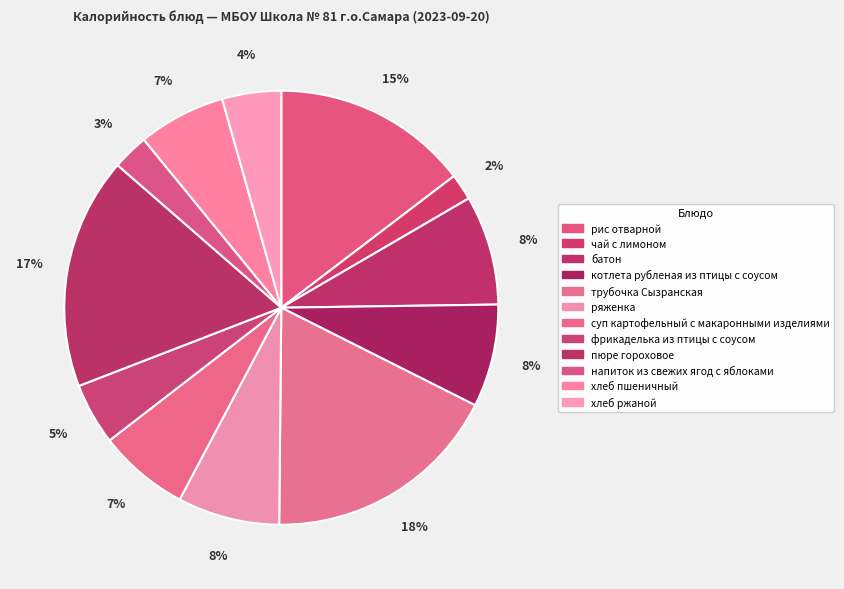

Does ряженка account for over 50% of the chart?

No